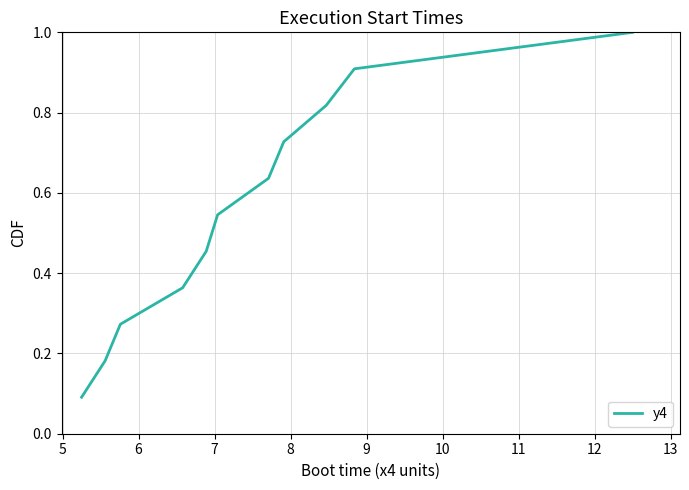

What is the difference between the maximum and minimum values?

0.9